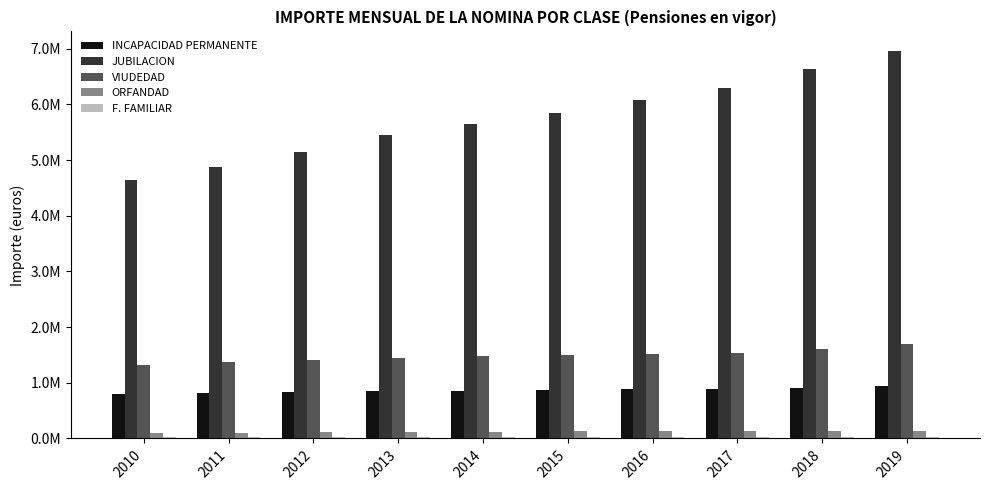

Are the bars grouped side by side (vs. stacked)?

Yes